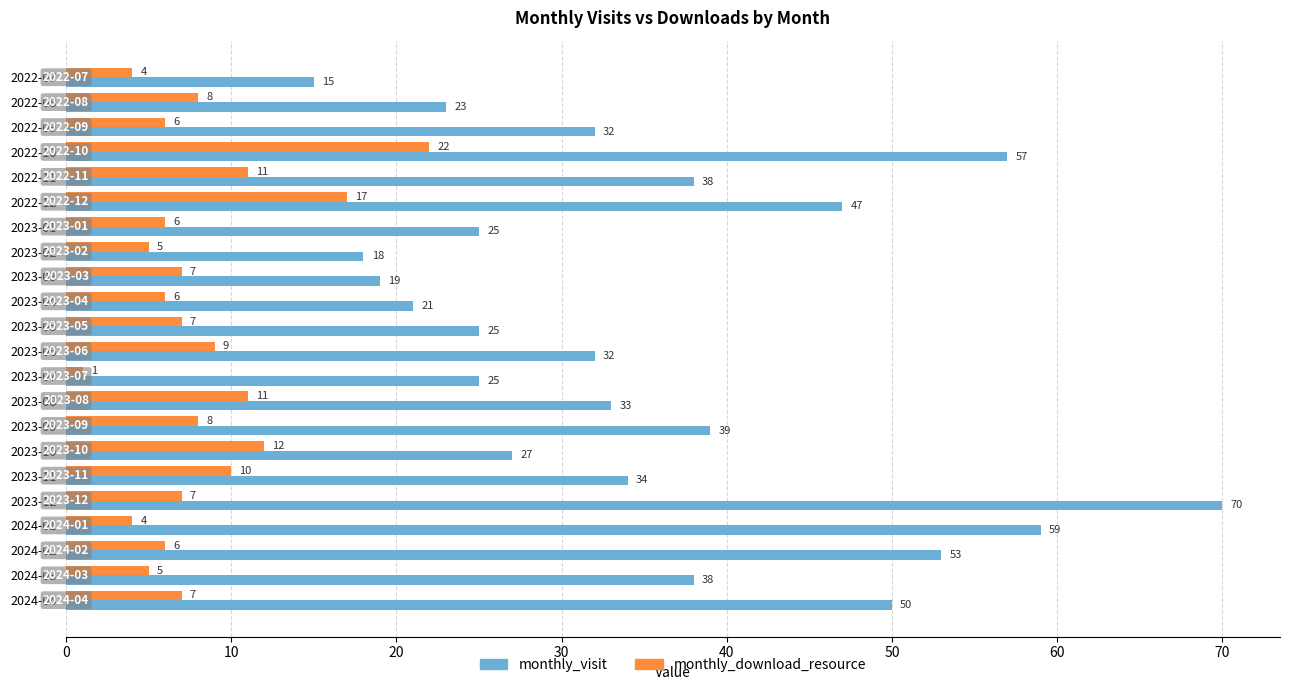

What is the difference between the second highest and minimum values in the monthly_visit series?

44